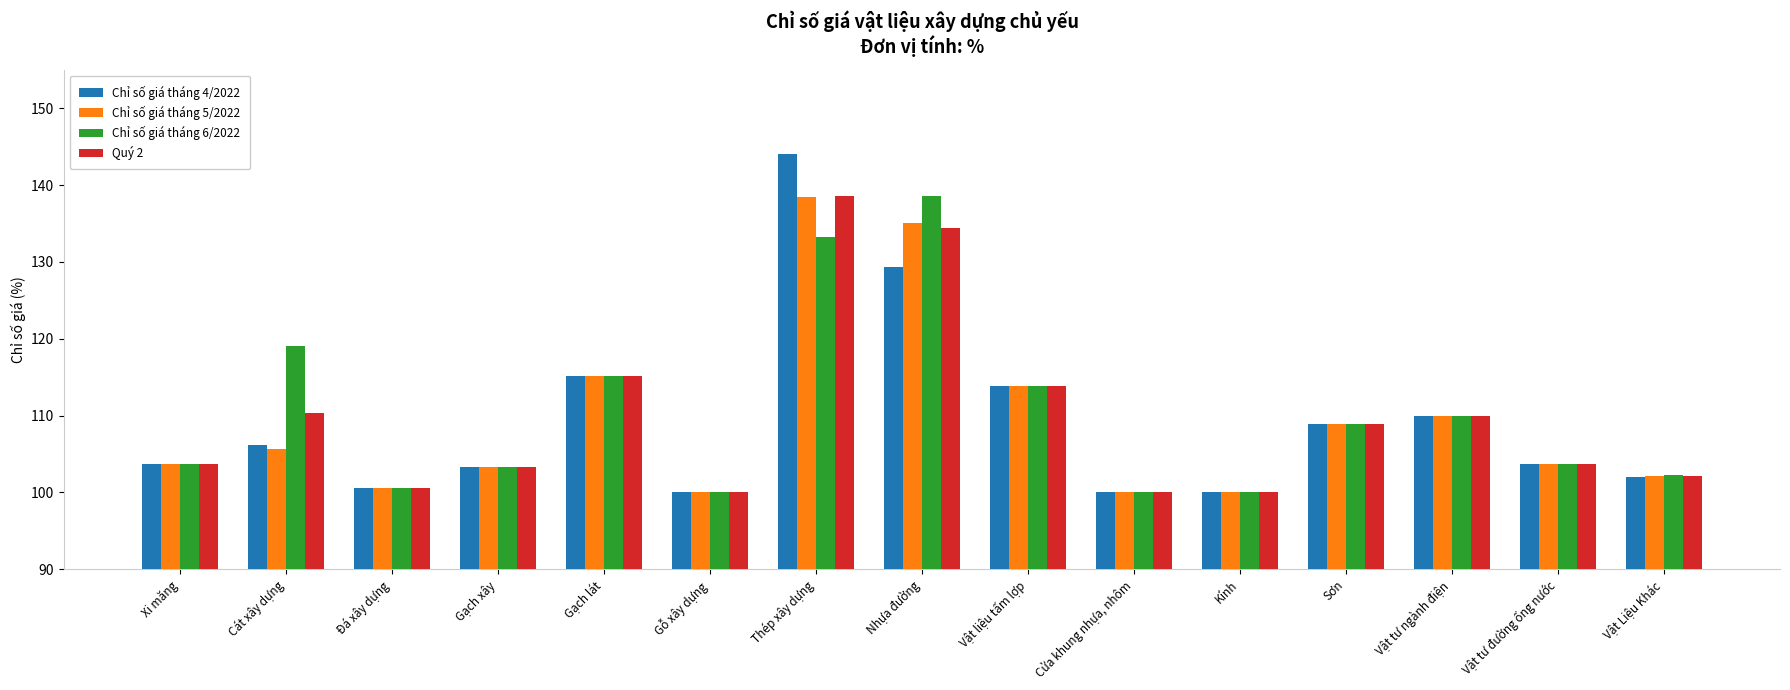

What is the difference between the maximum and minimum values in the Chỉ số giá tháng 6/2022 series?

38.7